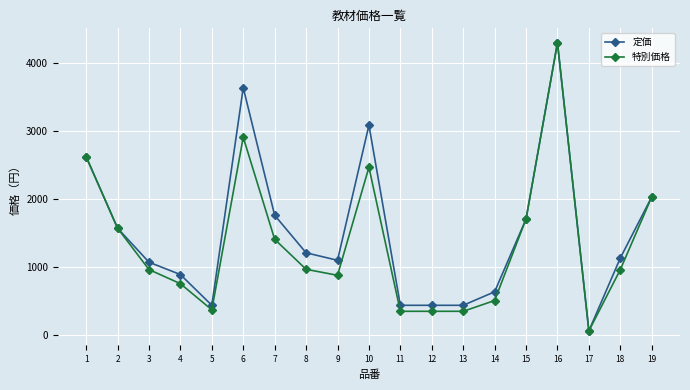

Which category has the highest value across all series?

16